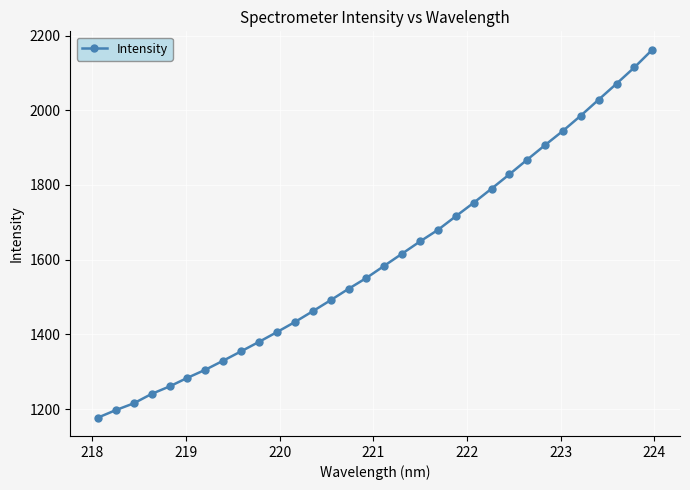

True or false: the data has more than 0 interior local peaks.

False